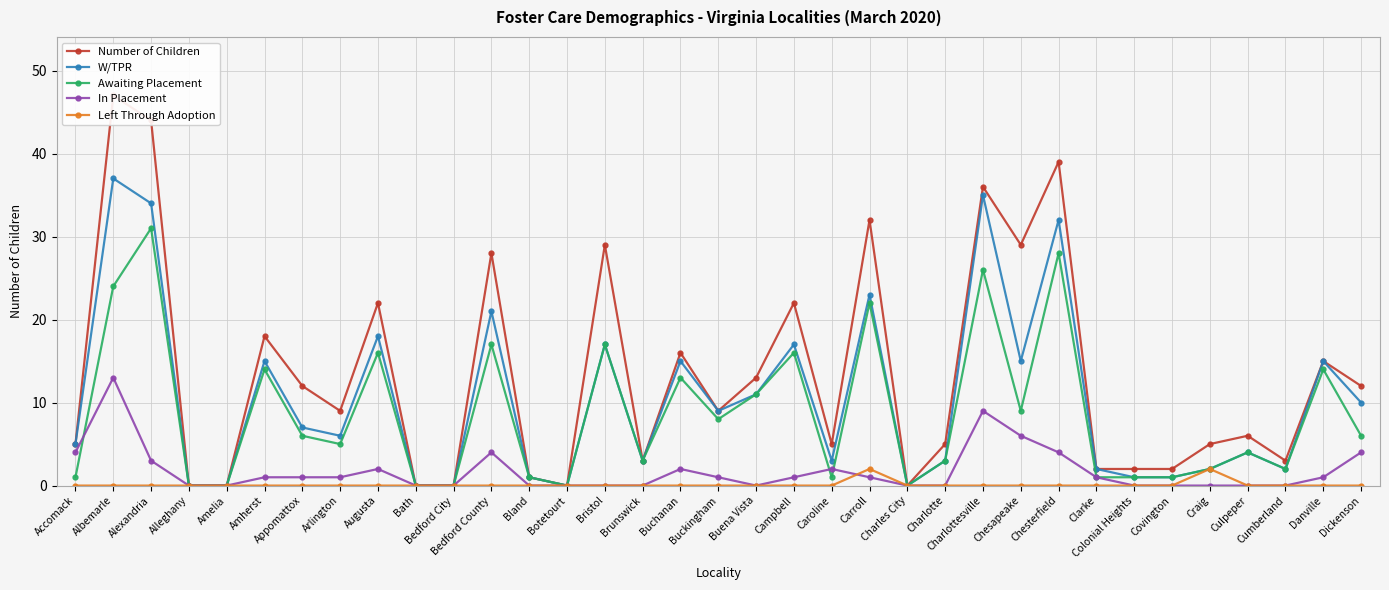

How many categories are shown in the chart?

35